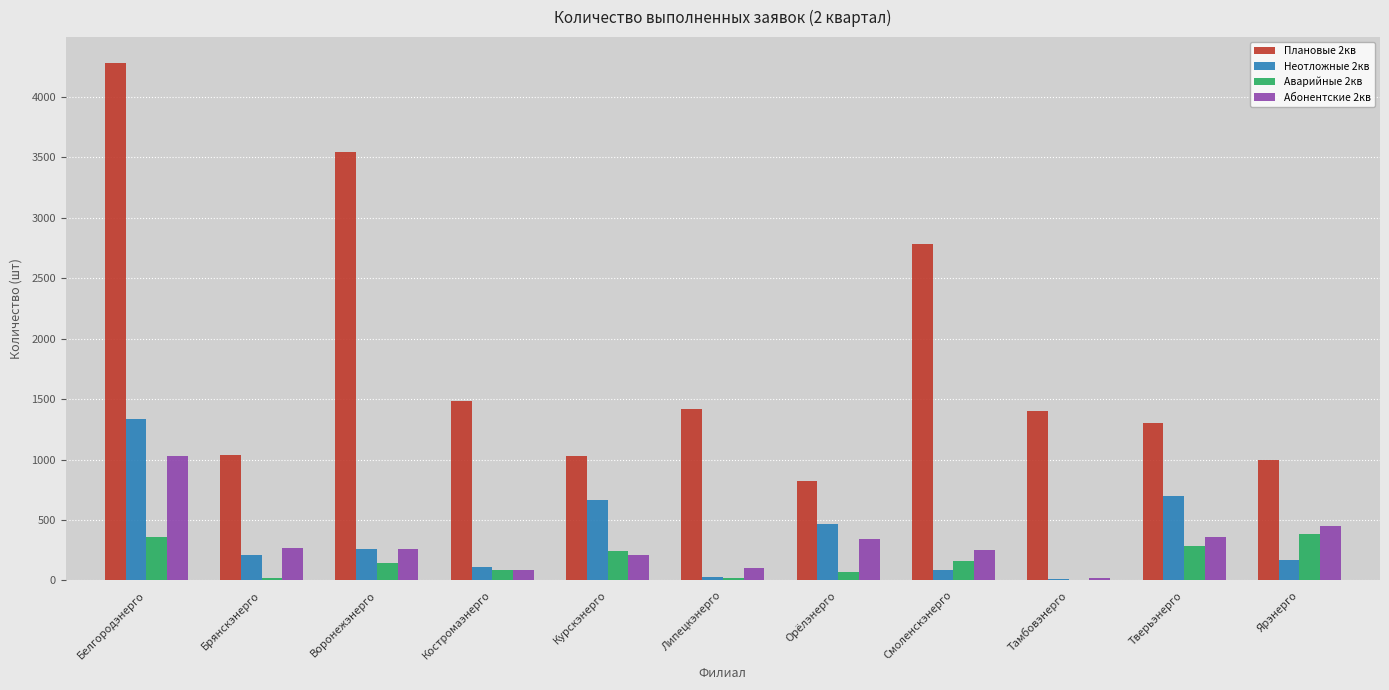

True or false: Аварийные 2кв has a value of 657 at Ярэнерго.

False